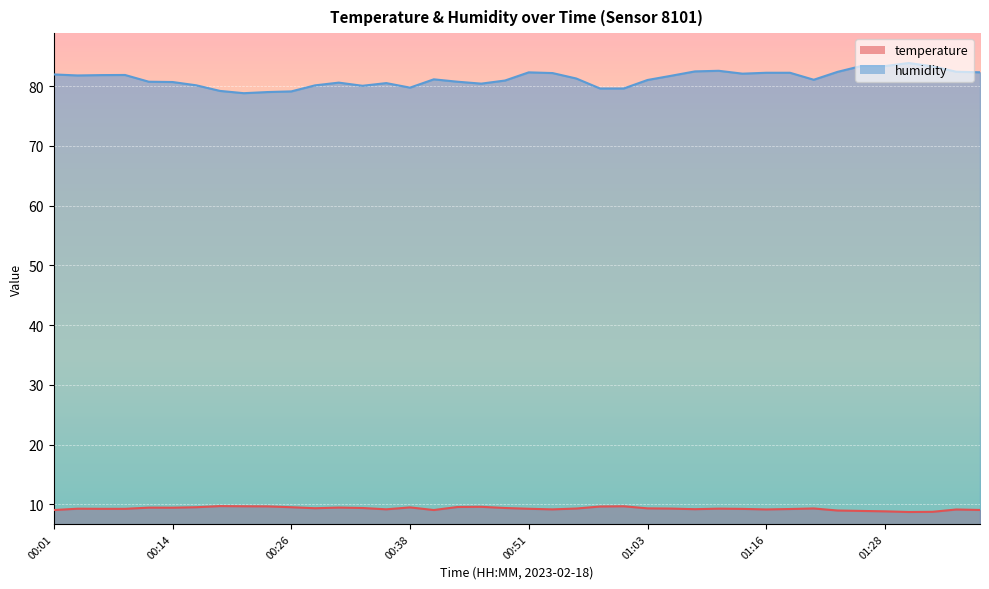

Which category has the highest value in the temperature series?

00:19